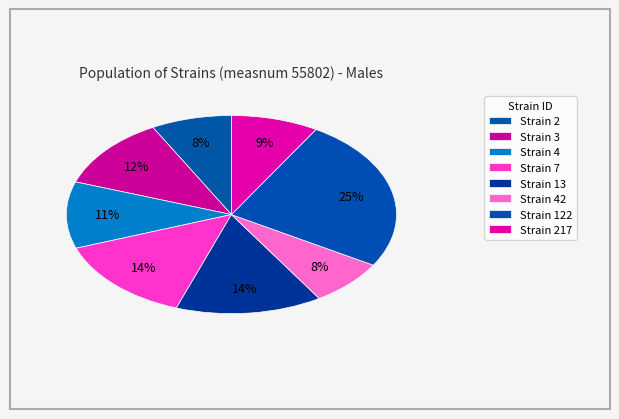

How many slices are in this pie chart?

8